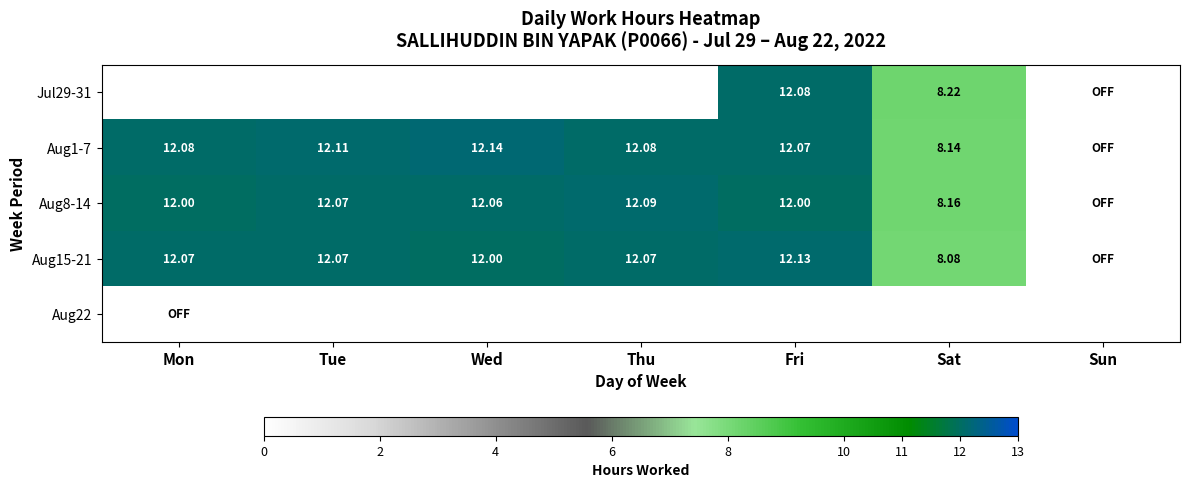

List the labels in order of Jul29-31 value, smallest first.

Sun, Sat, Mon, Tue, Wed, Thu, Fri